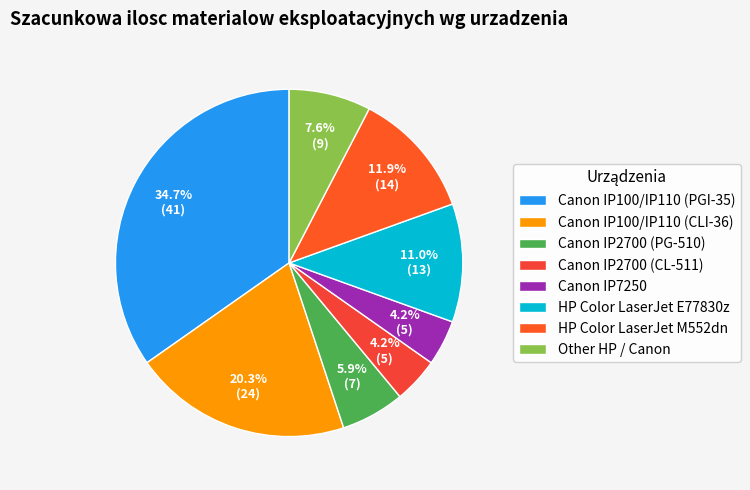

The Other HP / Canon slice represents 8% of the pie. True or false?

True